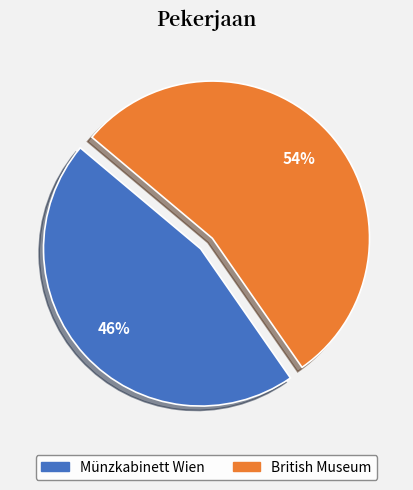

Is there a majority slice in this chart?

Yes